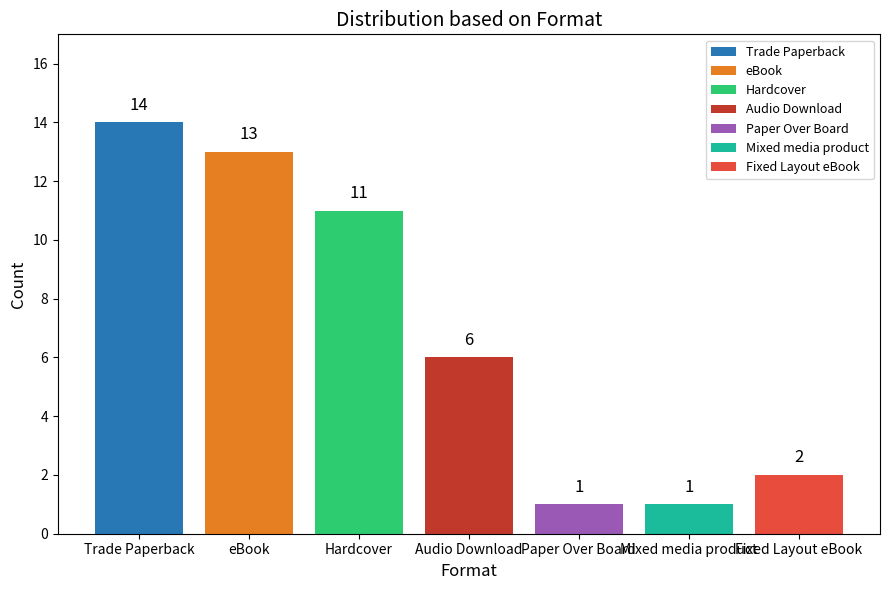

What is the approximate value of Hardcover at Audio Download?

11